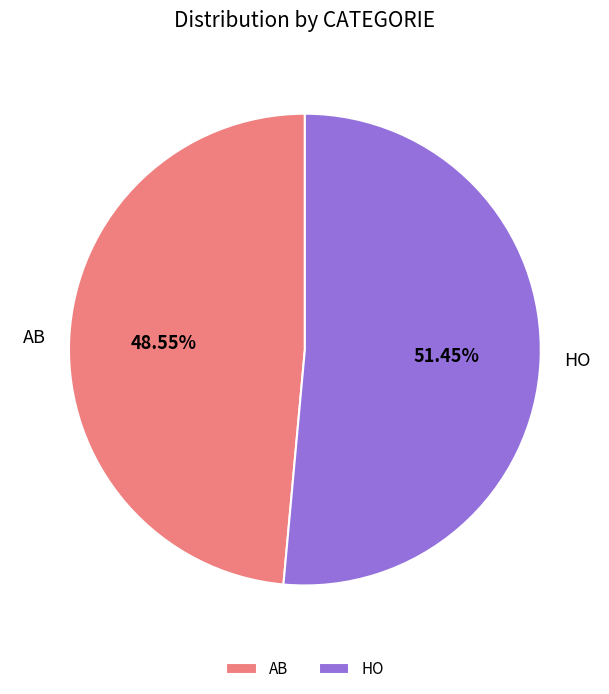

To the nearest percent, what is the average slice percentage?

50%